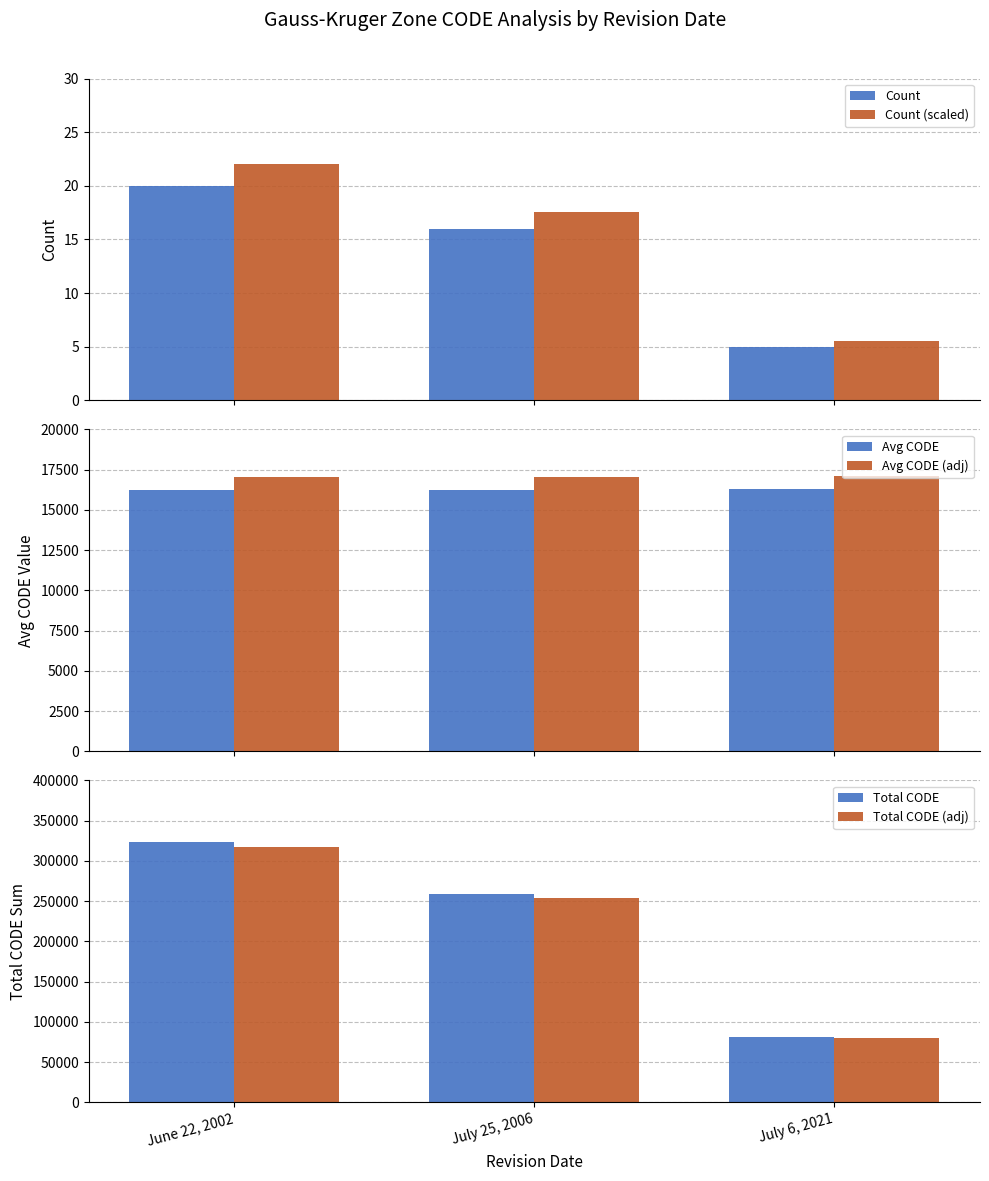

What is the sum of the Count (scaled) values at June 22, 2002 and July 6, 2021?

27.5